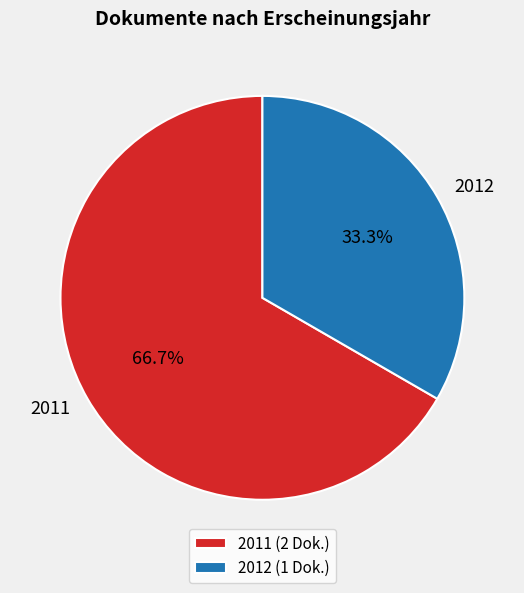

Which has a higher value, 2012 or 2011?

2011